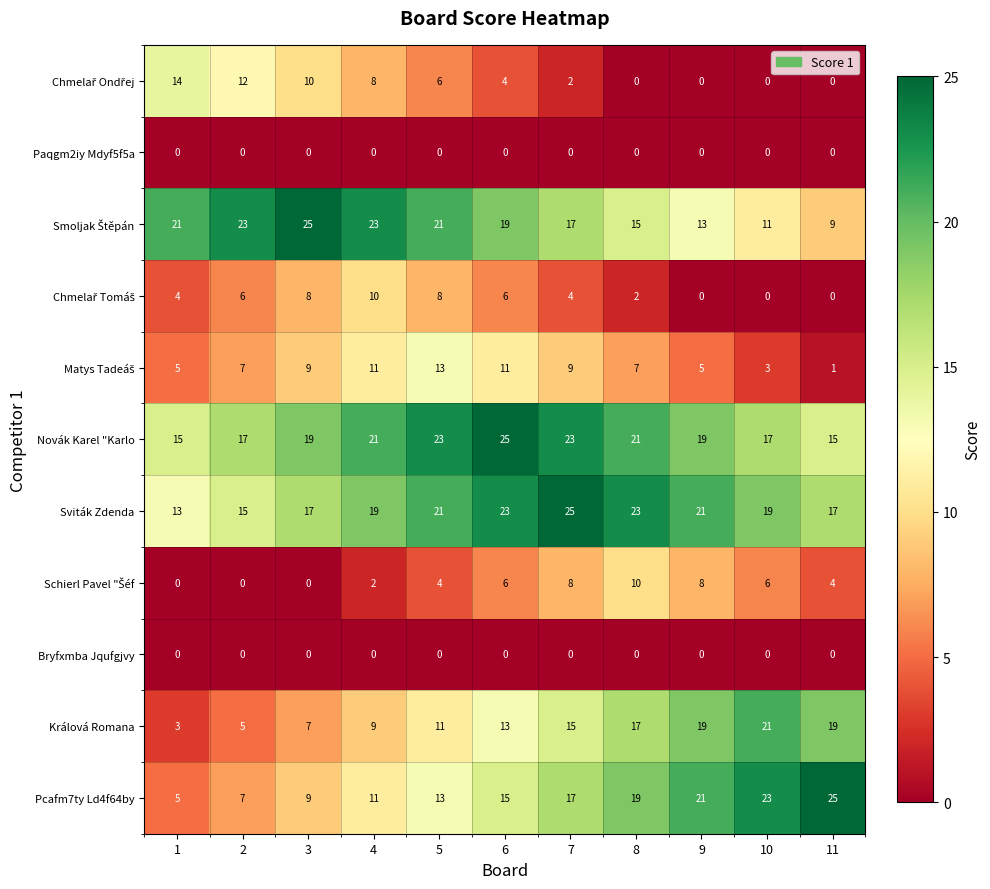

Where is Králová Romana nearest to the value 12?

5